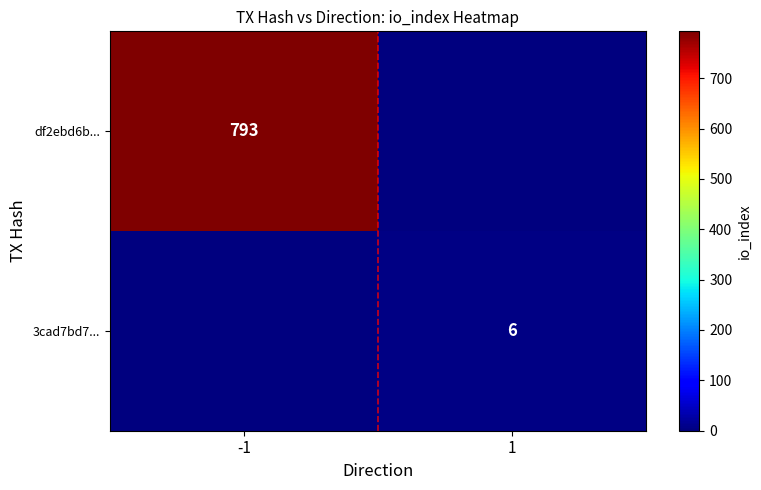

At which category is the sum across all series the highest?

-1